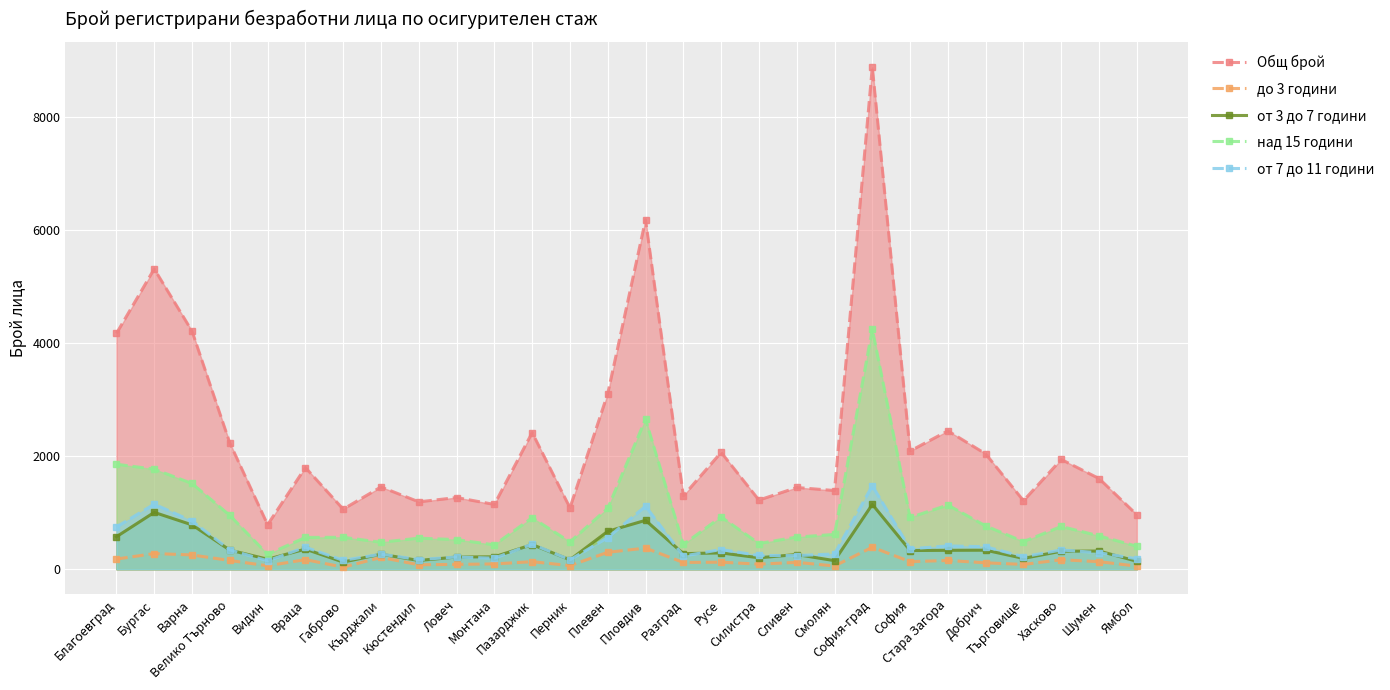

How many data points in над 15 години are less than 616?

14